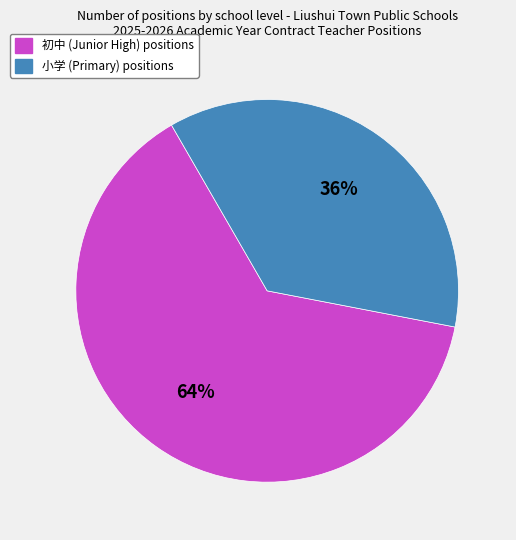

Is the sum of 小学 and 初中 greater than half?

Yes